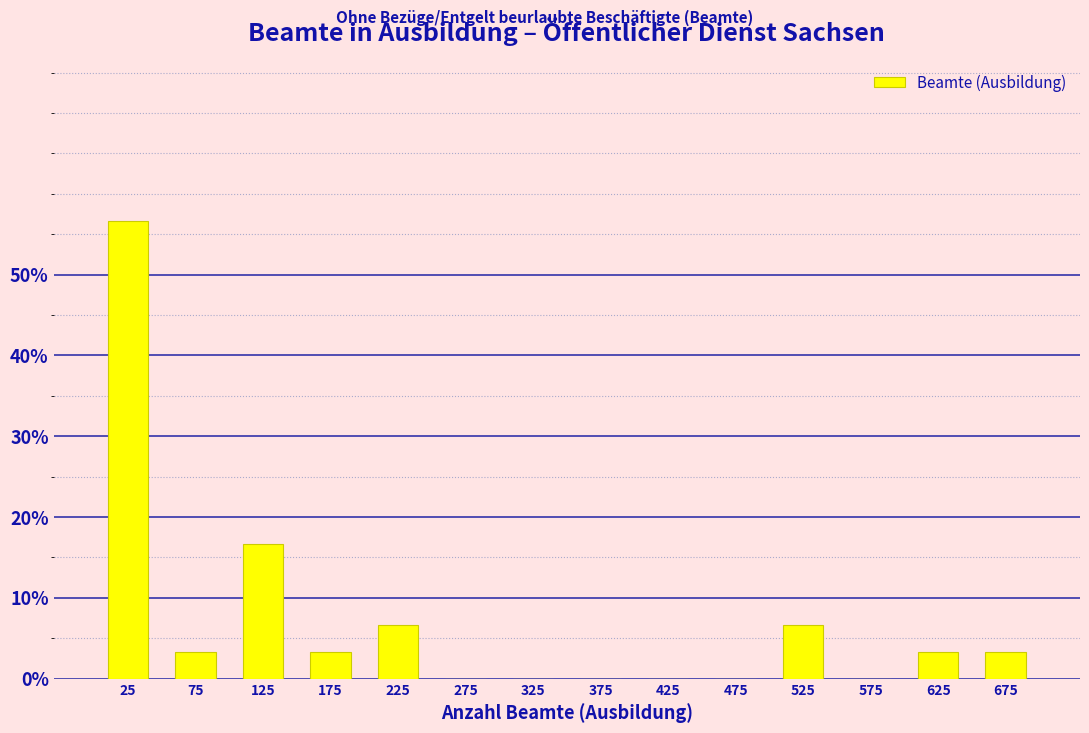

Reading left to right, list every bar in this chart as the range it spans on the x-axis followed by its height. The values are not printed on the chart, so give them approximately, as read against the axis.

0 to 50: 57
50 to 100: 3
100 to 150: 17
150 to 200: 3
200 to 250: 7
250 to 300: 0
300 to 350: 0
350 to 400: 0
400 to 450: 0
450 to 500: 0
500 to 550: 7
550 to 600: 0
600 to 650: 3
650 to 700: 3